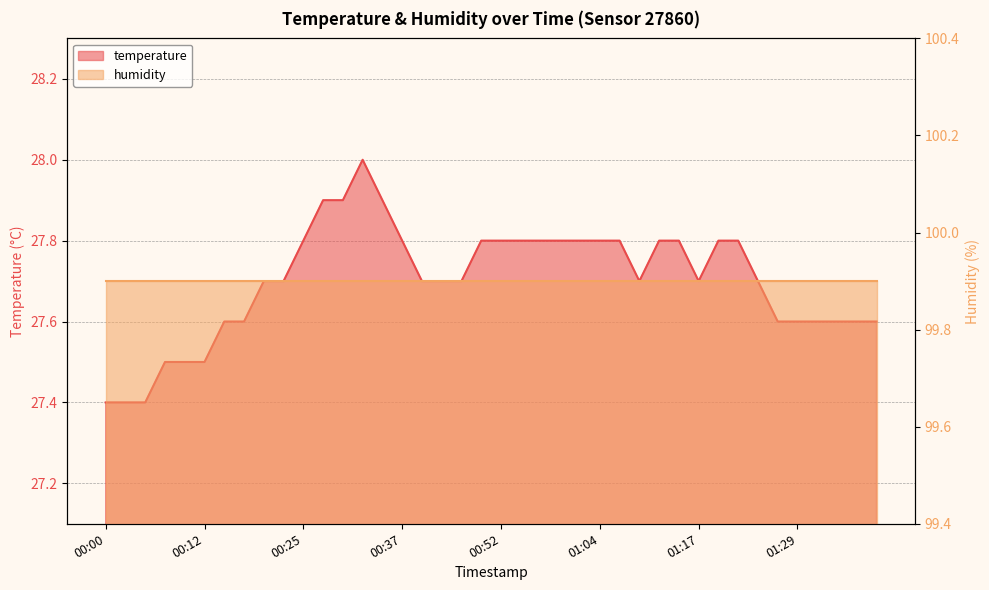

Which has a higher value, 01:27 or 01:34?

01:27